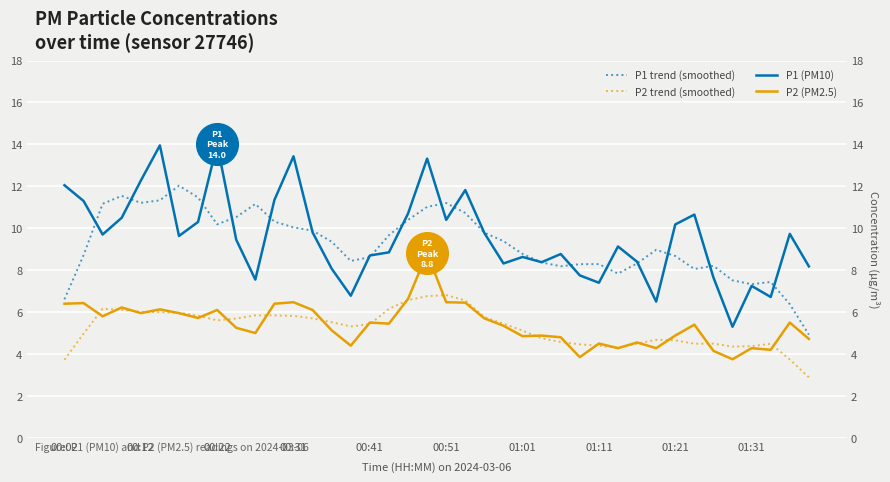

At which category is the sum across all series the highest?

19